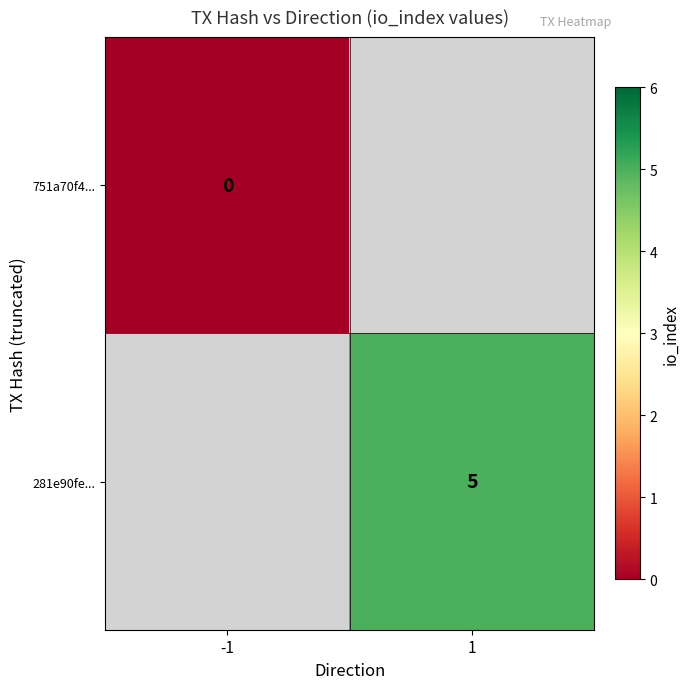

The 281e90fe... series shows 3 at 1. True or false?

False